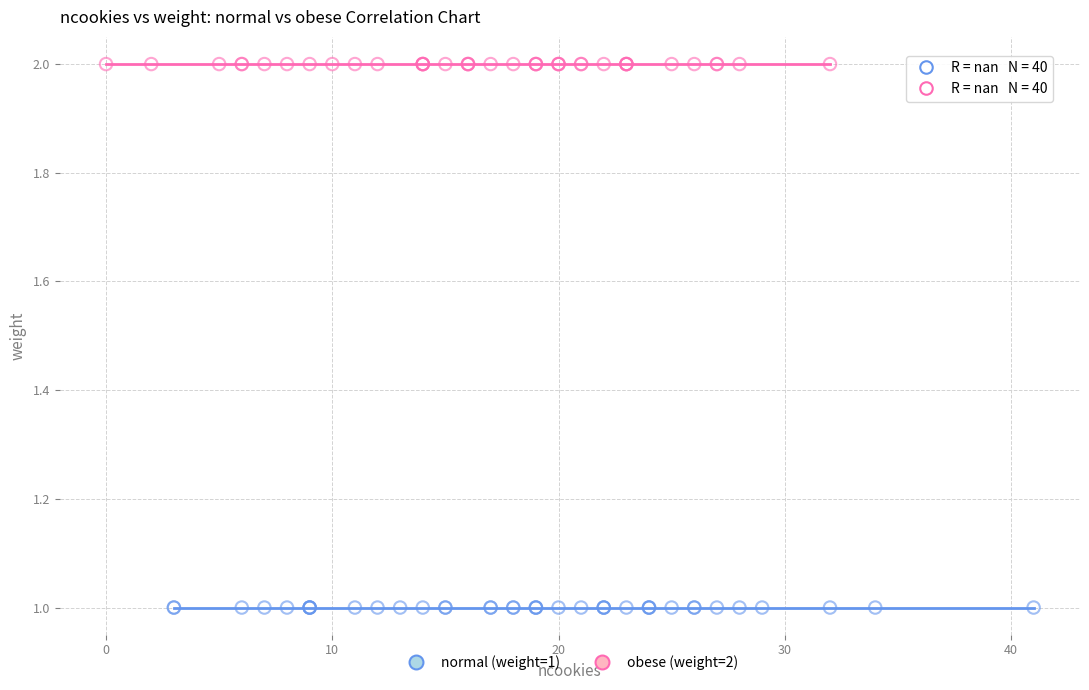

Which series contains the lowest Y value?

normal (weight=1)